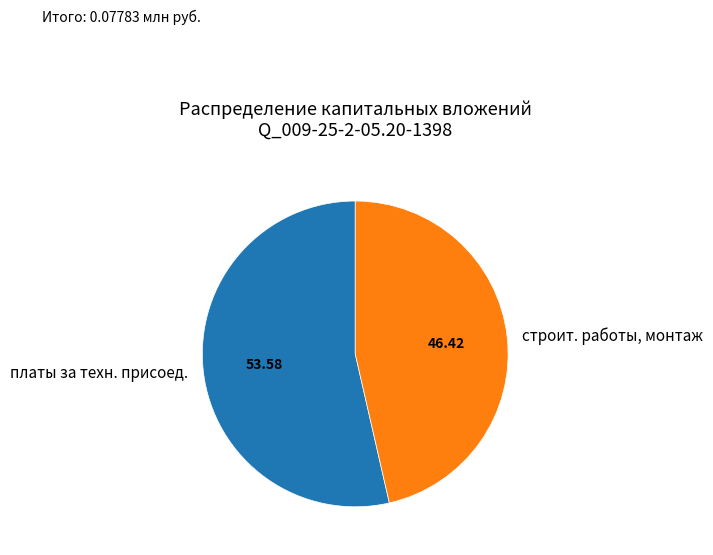

Is there a majority slice in this chart?

Yes